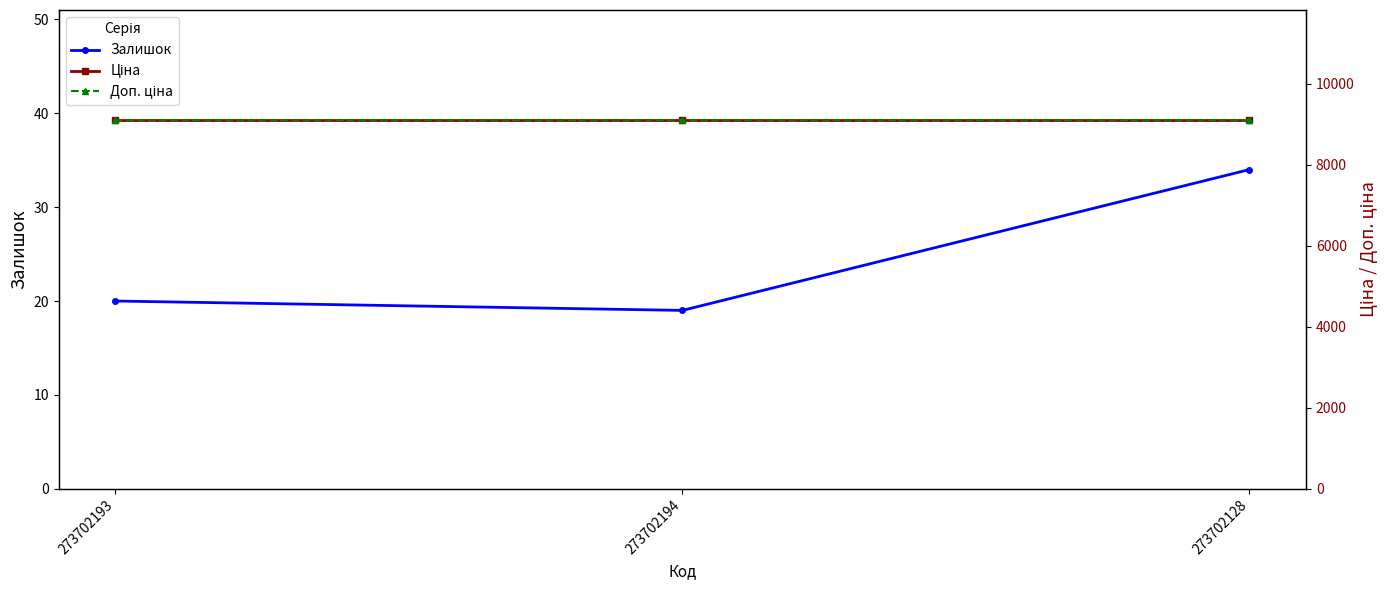

What are all the series names shown in the legend?

Залишок, Ціна, Доп. ціна